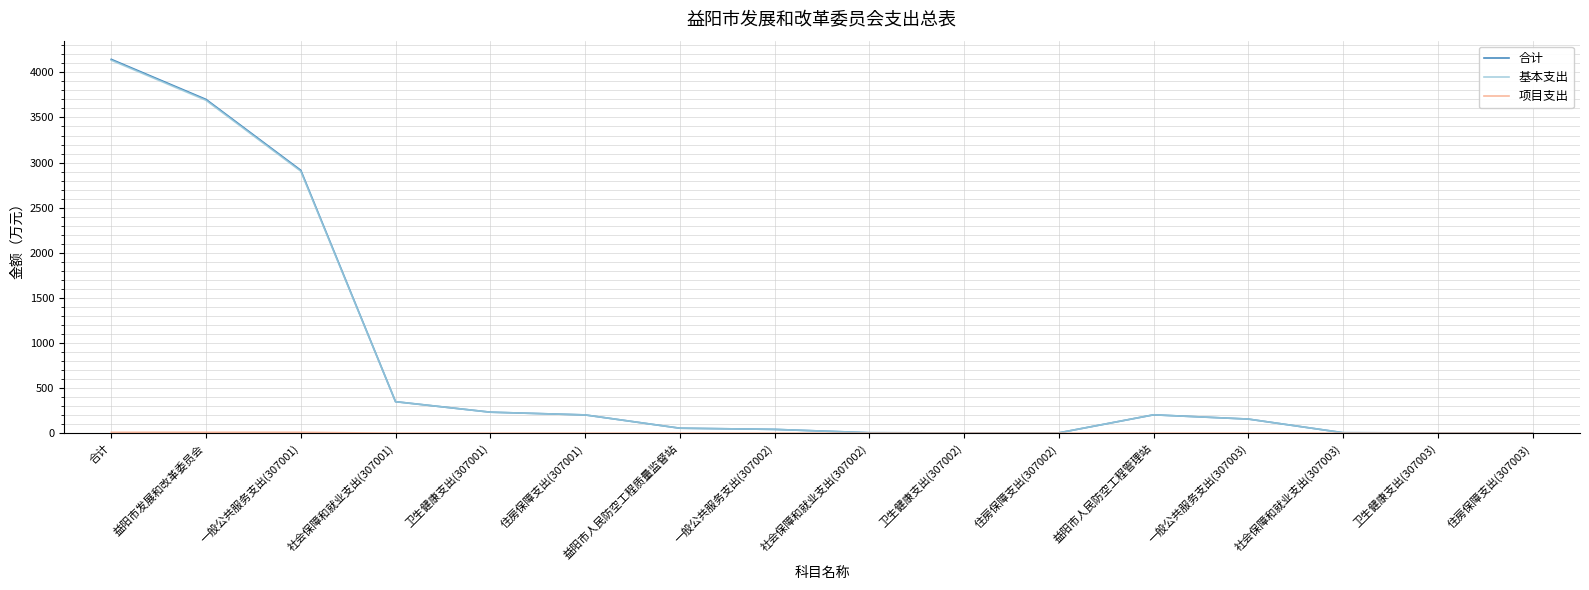

Is it true that 基本支出 equals 5.6 at 社会保障和就业支出(307002)?

True